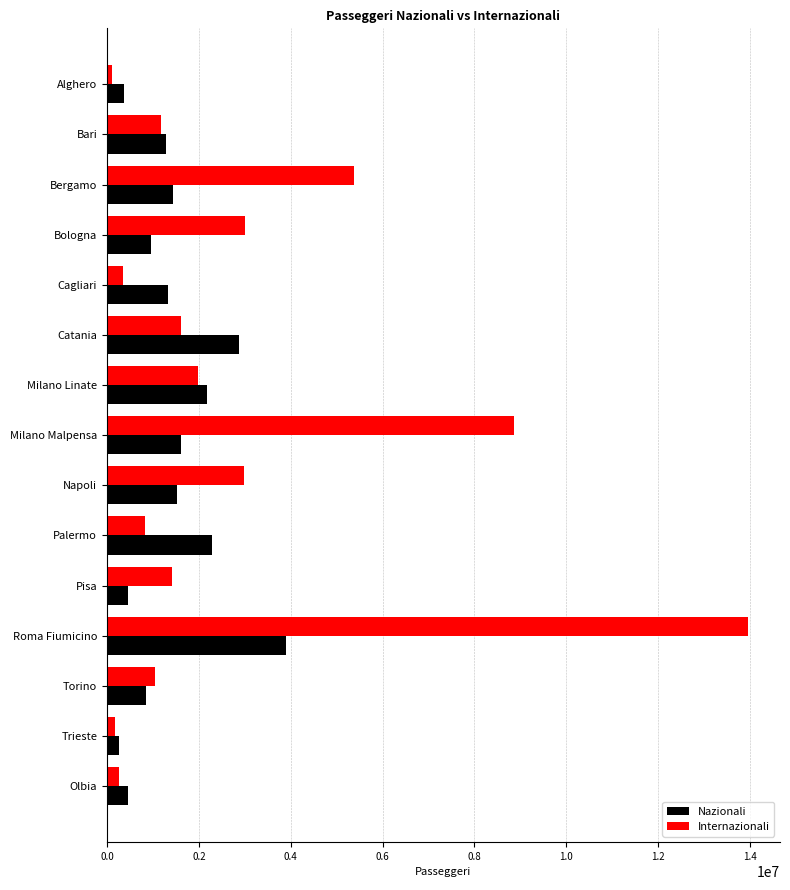

How many series are shown in this chart?

2